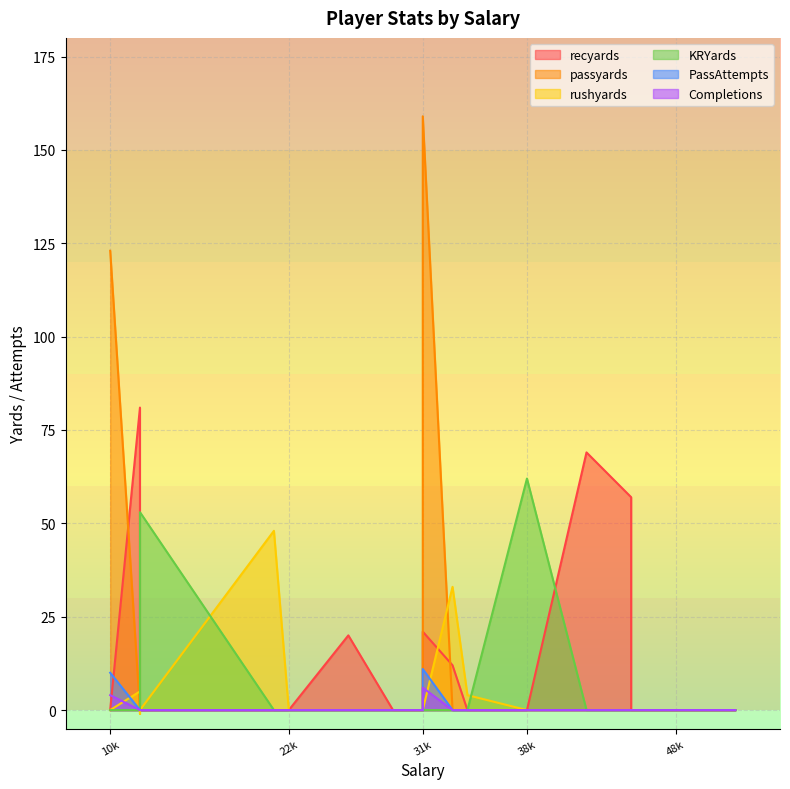

The value of PassAttempts at 21000 is 0. True or false?

True